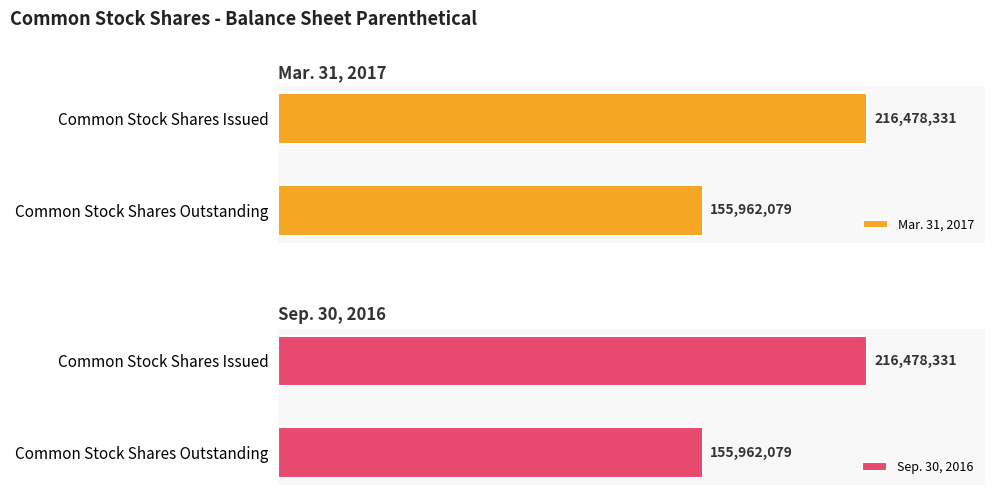

What is the difference between the maximum and minimum values in the Sep. 30, 2016 series?

60516252